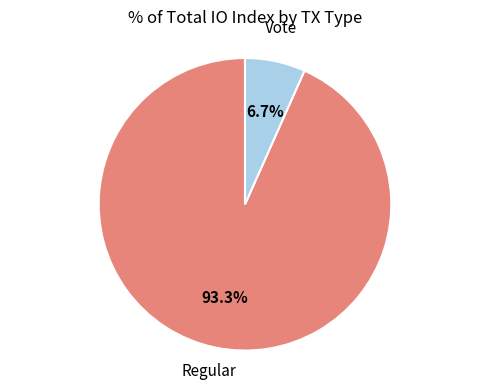

How many slices are in this pie chart?

2